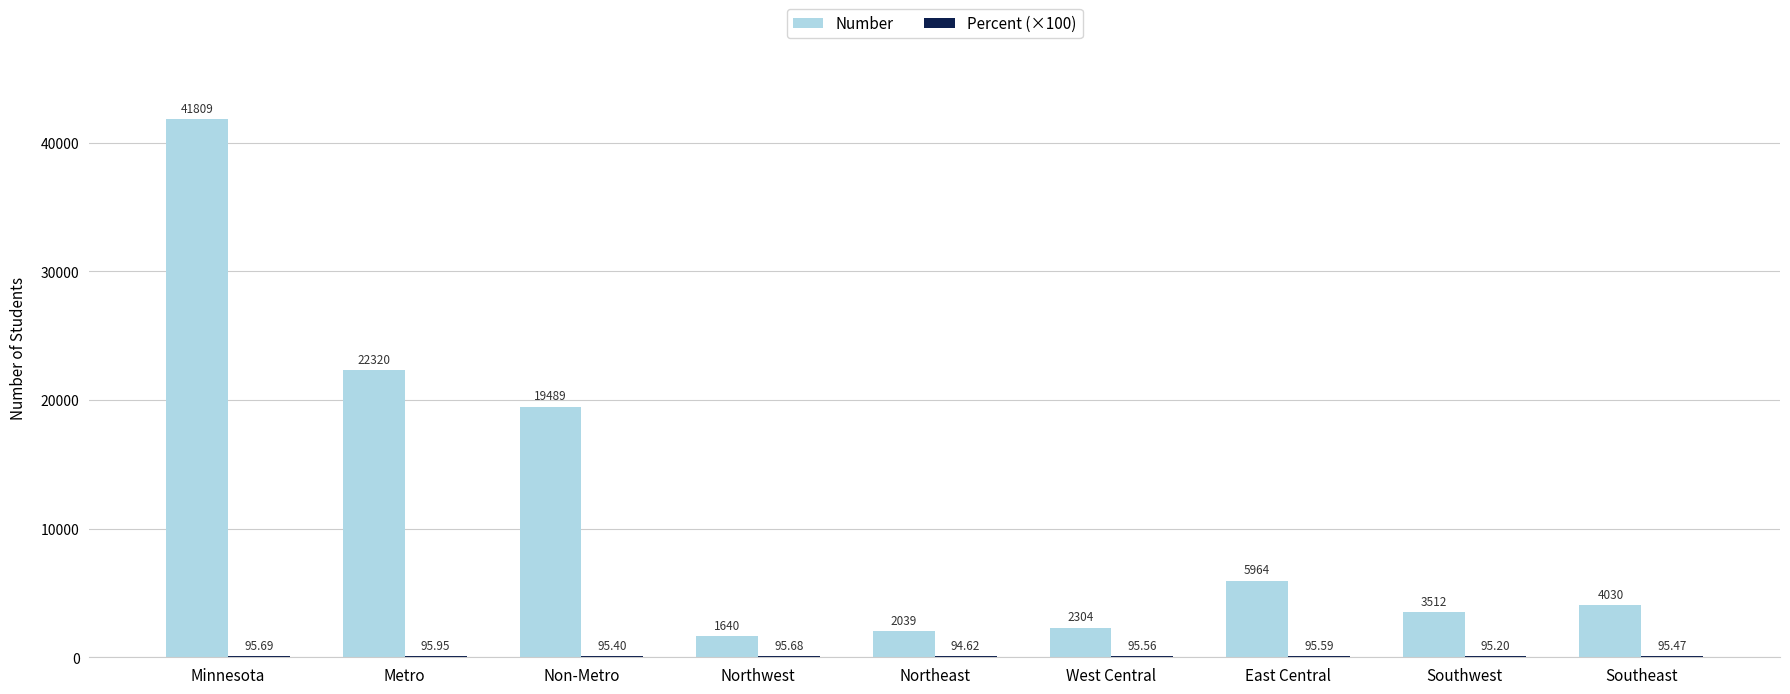

Count the number of data series in this chart.

2